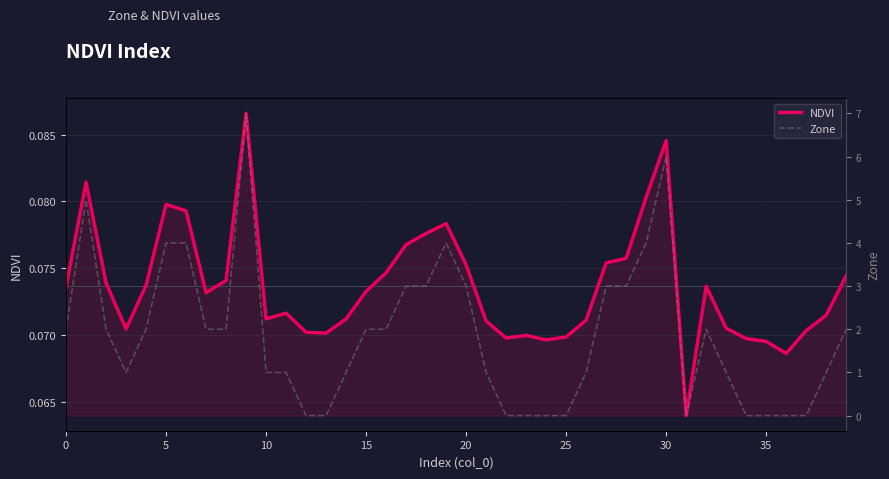

Rank the series at 11 from lowest to highest value.

NDVI, Zone